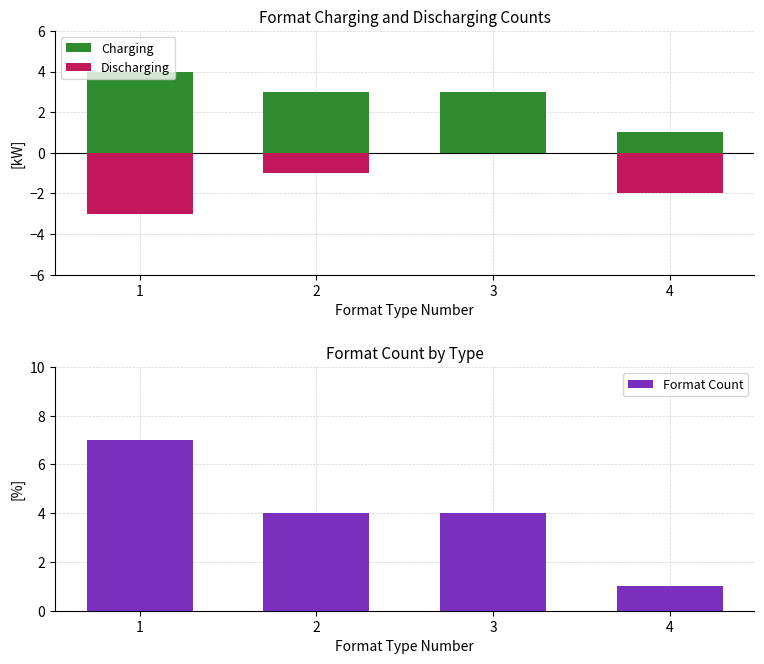

Which series has the largest total across all categories?

Format Count